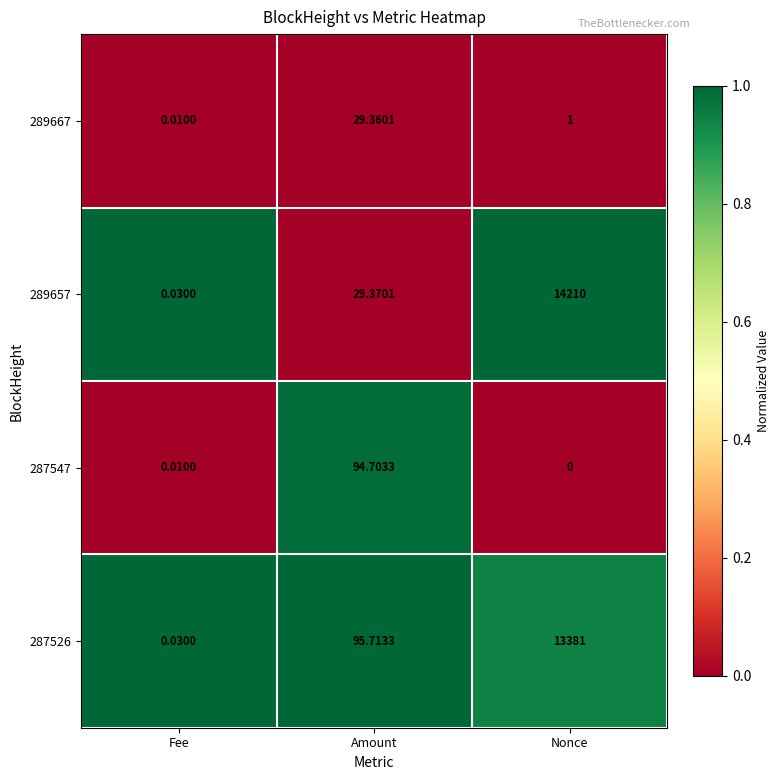

List the labels in order of 289657 value, largest first.

Nonce, Amount, Fee